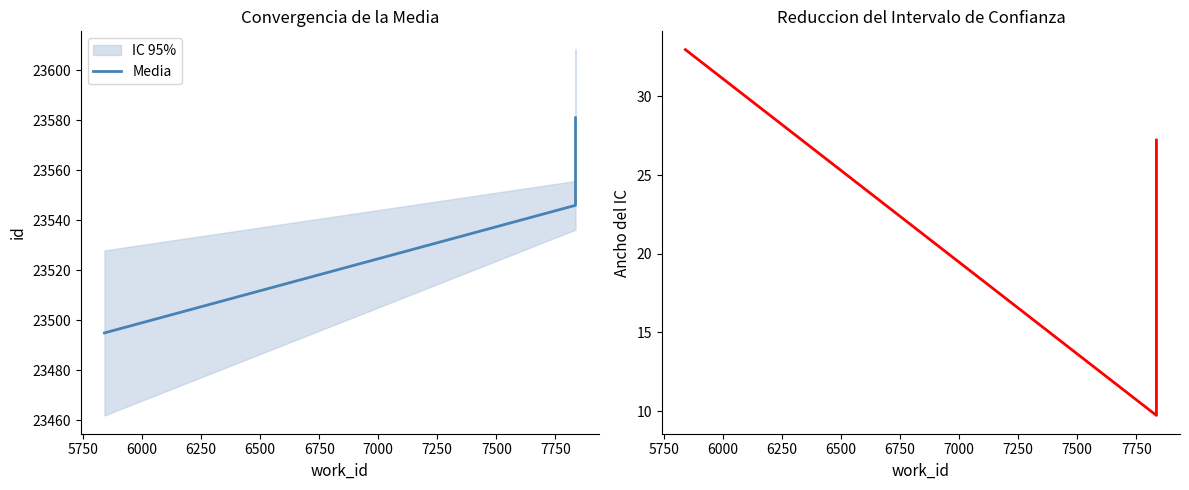

Reading left to right, what are all the values shown in this chart?

Media: 23495.0	23546.0	23553.0	23581.0
Ancho IC: 33.0	9.7	13.2	27.2